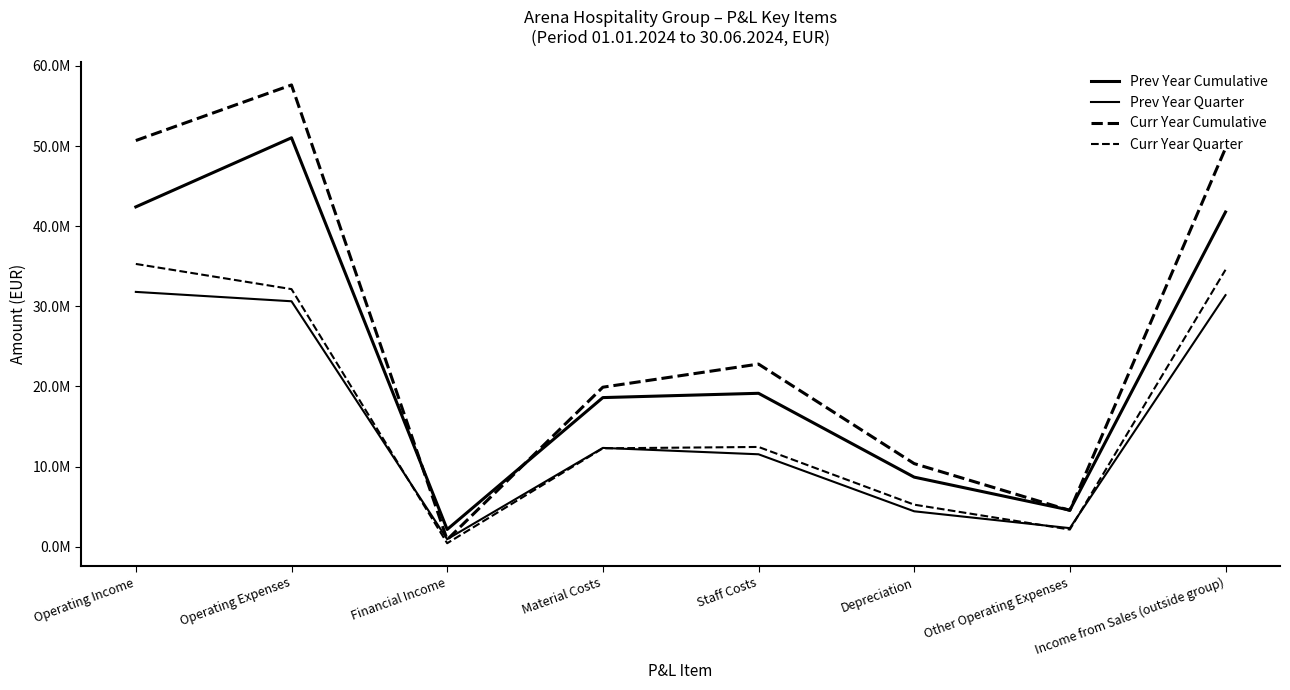

What is the total value across all series at Financial Income?

4438274